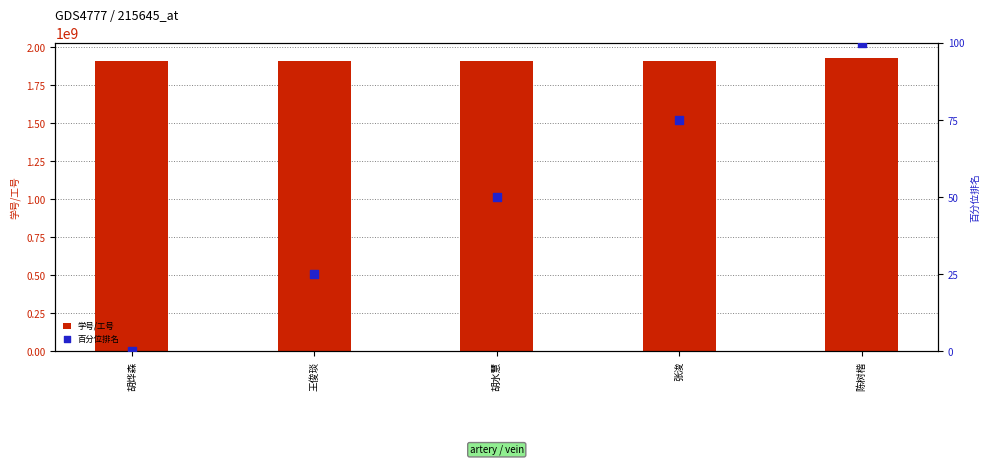

At how many categories does at least one series exceed 996179573?

5